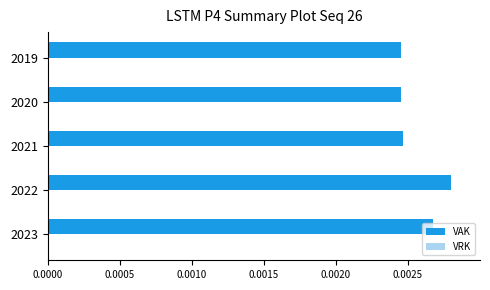

Which label corresponds to the largest value in the chart?

2022